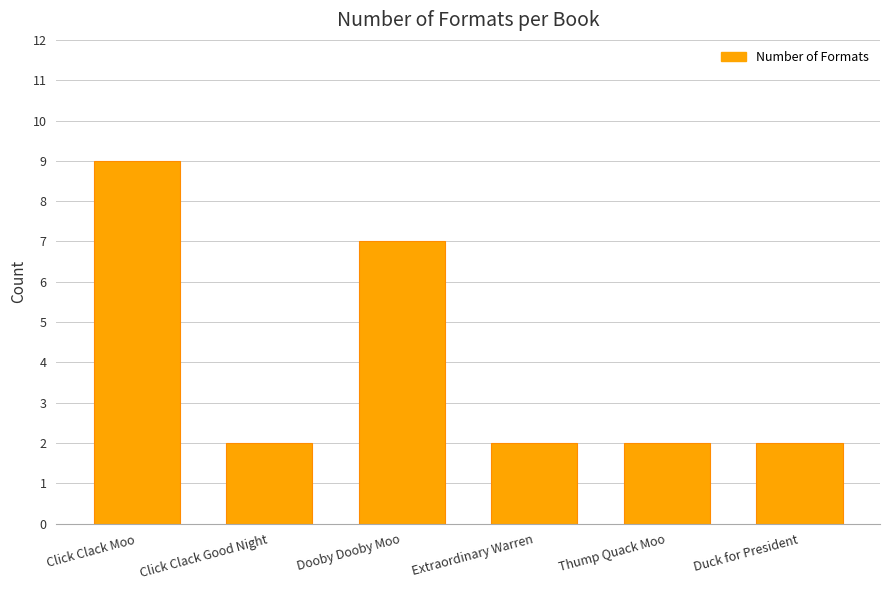

The chart shows a value of 2 at Thump Quack Moo. True or false?

True